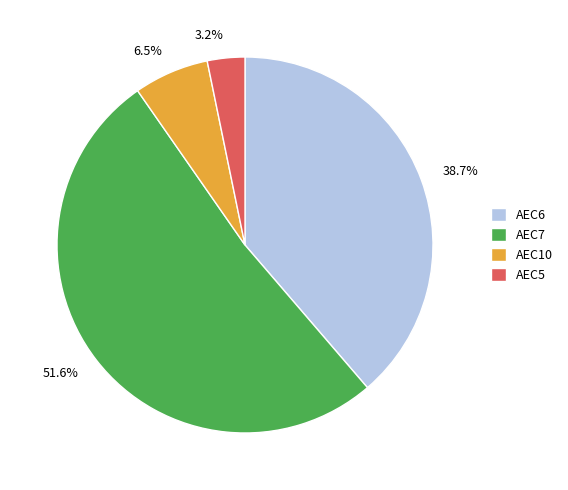

Is it true that AEC6 is 30% of the pie?

False